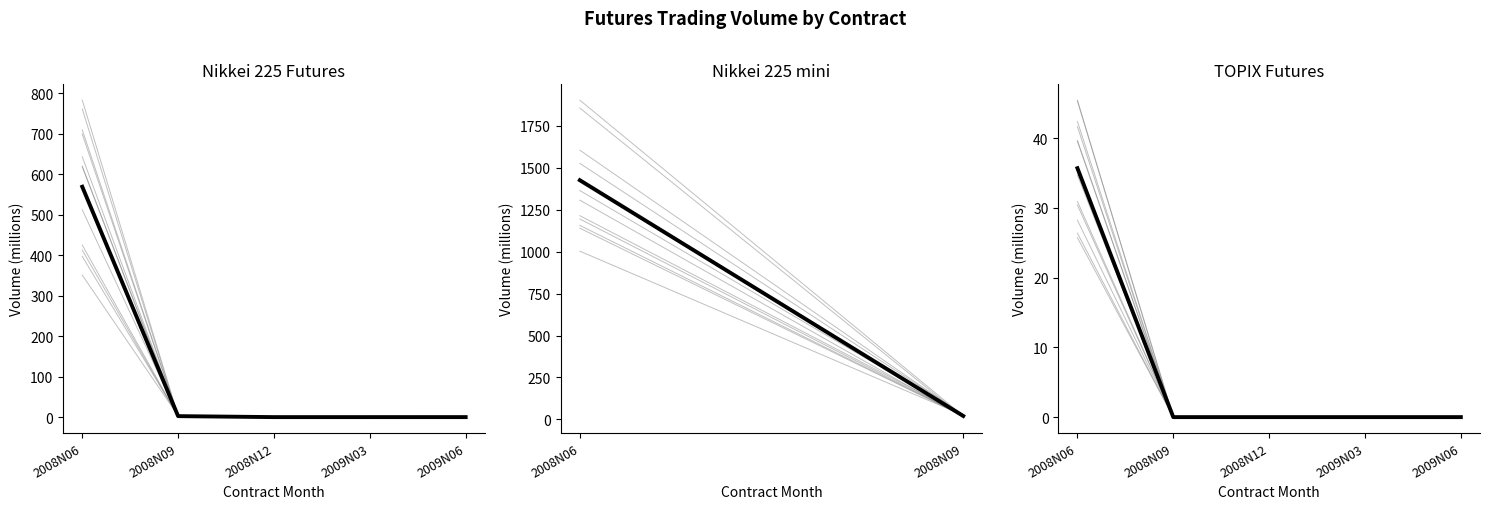

Which series has the largest range (max minus min)?

Nikkei 225 Futures